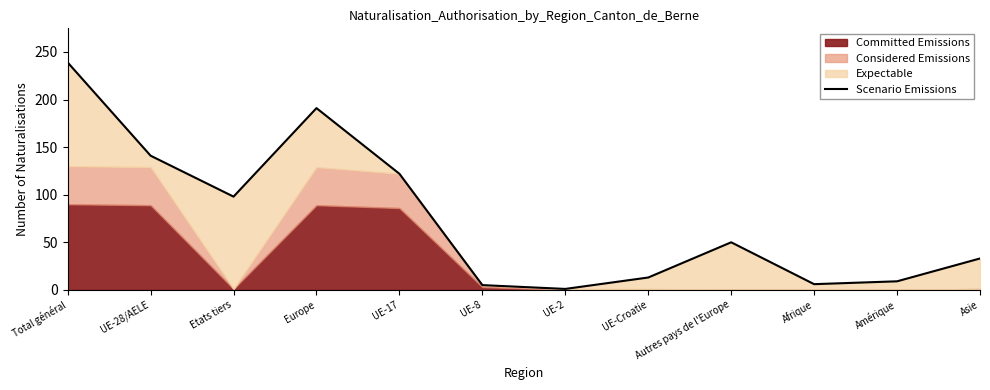

At which category does the data reach its first local valley?

Etats tiers